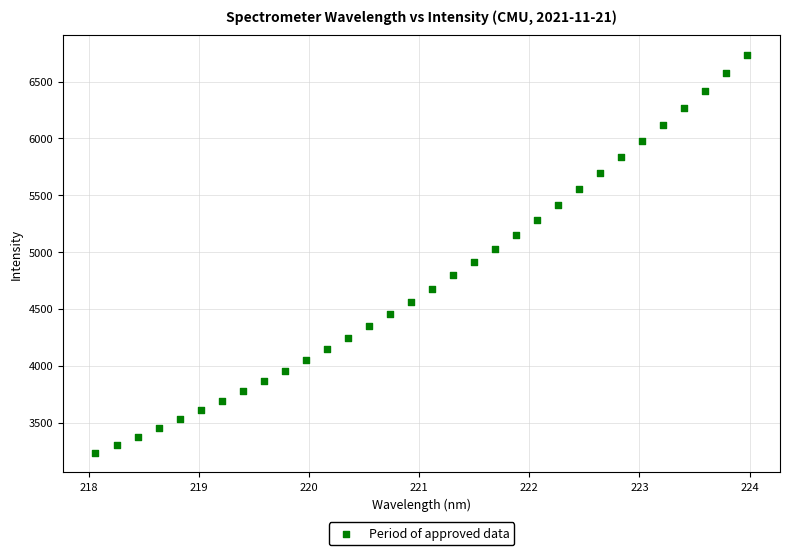

What is the range of X values (max minus min)?

5.9